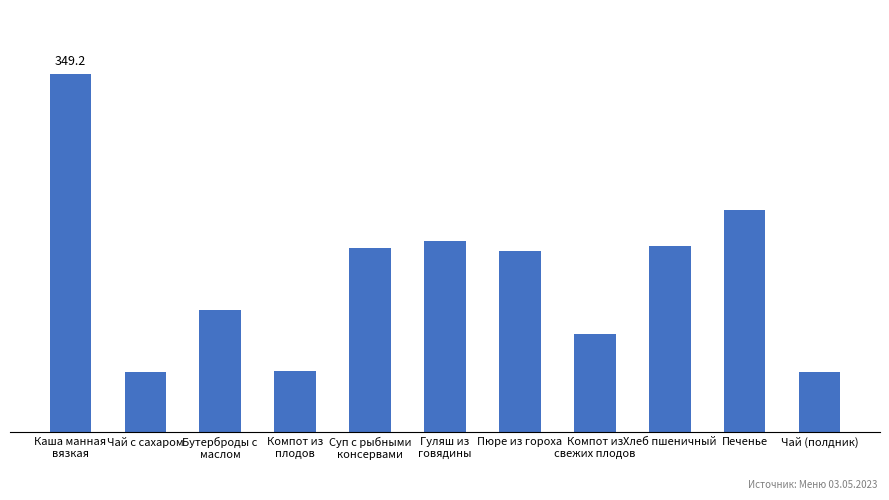

Which has a higher value, Компот из
плодов or Печенье?

Печенье